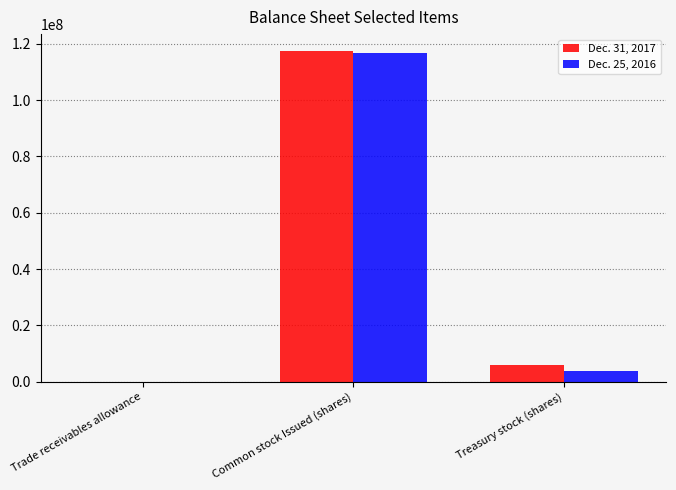

Reading left to right, what are all the values shown in this chart?

Dec. 31, 2017: 11588	117547116	5750000
Dec. 25, 2016: 10317	116624726	3750000